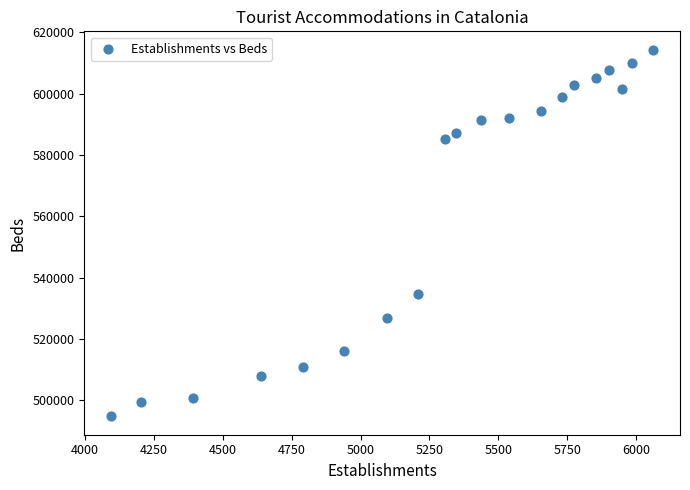

What is the range of X values (max minus min)?

1965